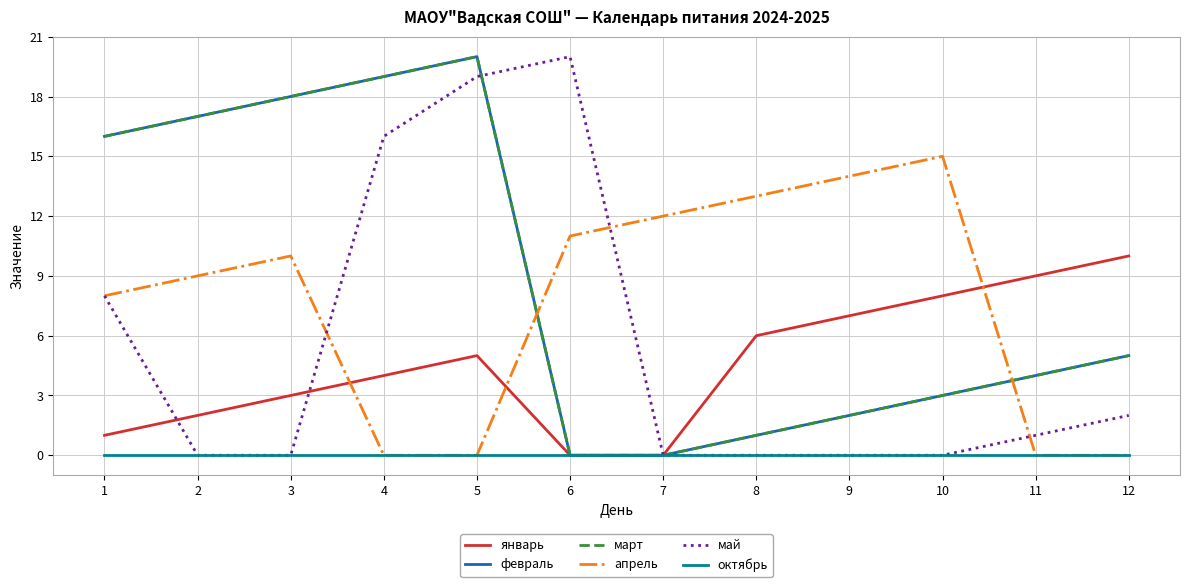

Does the chart have visible grid lines?

Yes